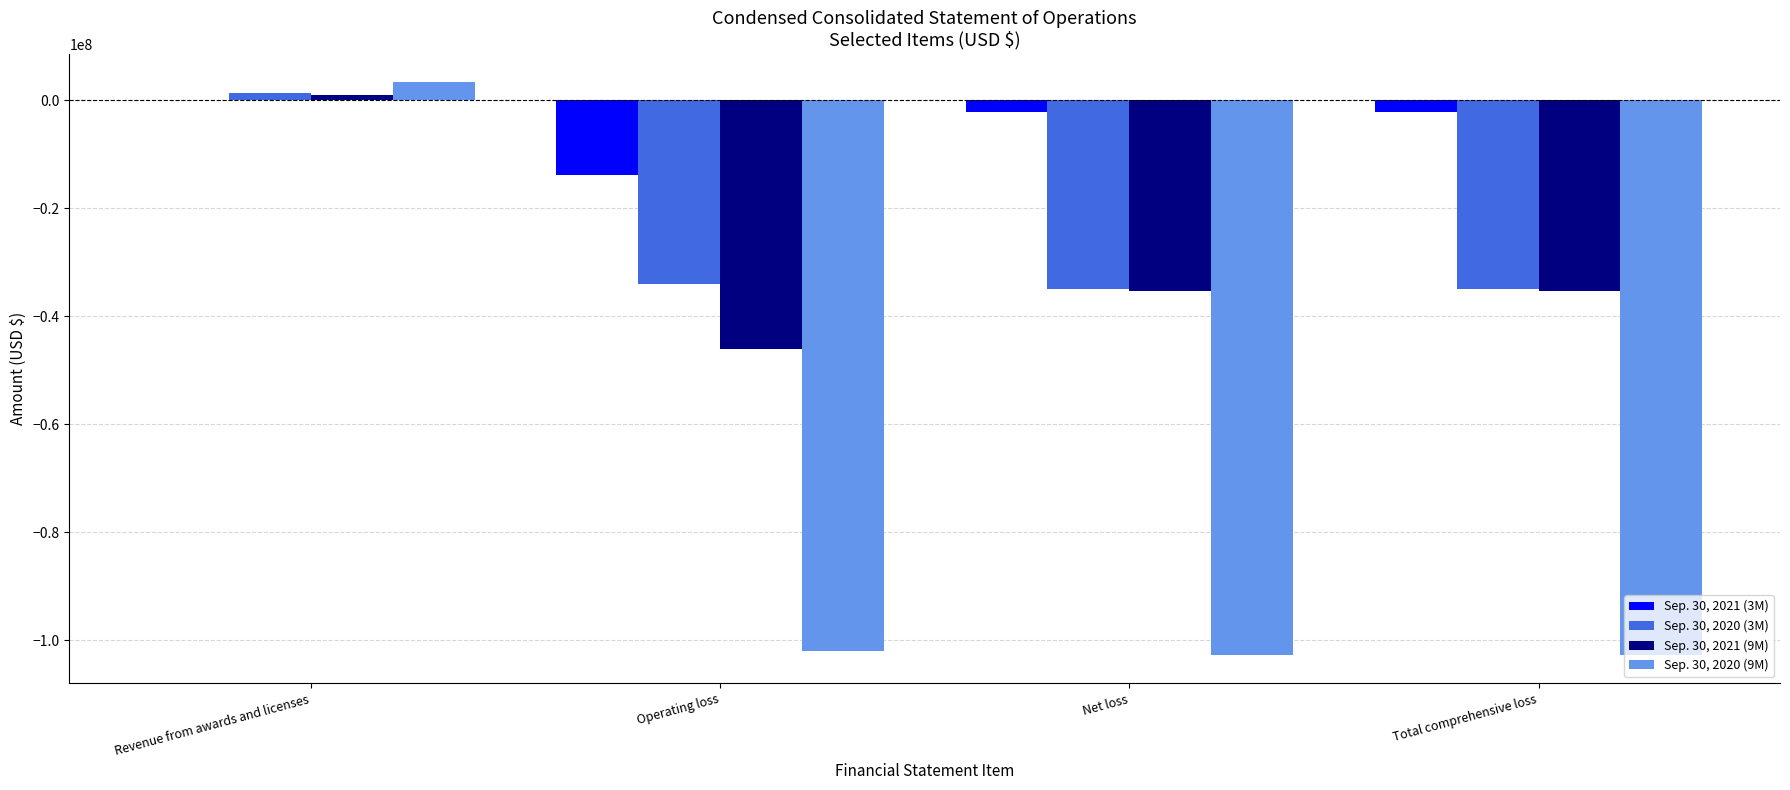

At which category does the chart reach its peak across all series?

Revenue from awards and licenses